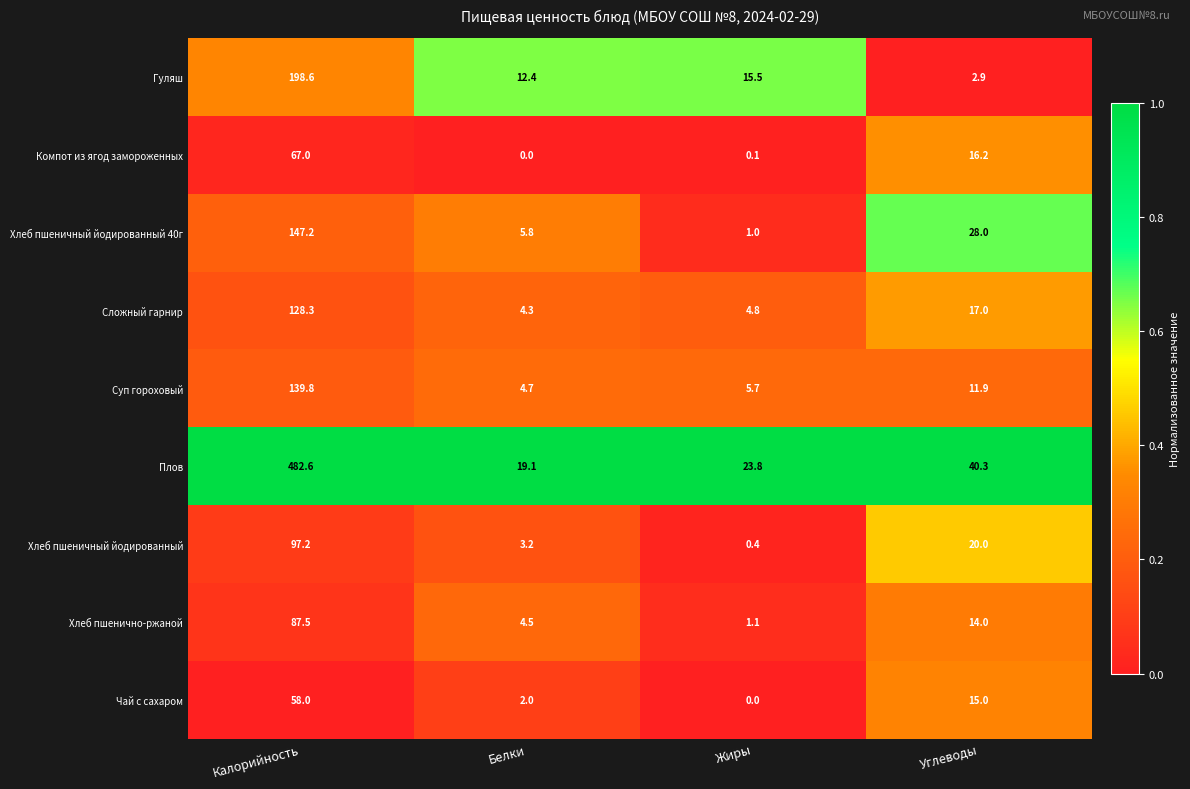

Which category has the highest value in the Хлеб пшеничный йодированный 40г series?

Калорийность